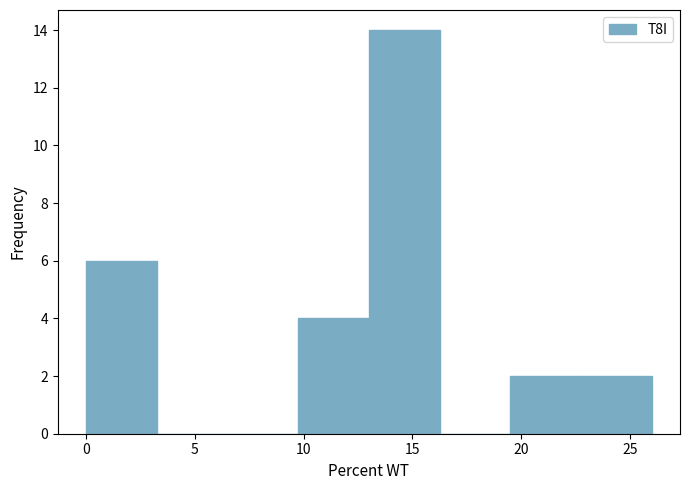

How tall is the bar that spans 9.75 to 13.00 on the x-axis? Neither the bar edges nor the heights are printed on the chart, so give them approximately, as read against the axes.

4